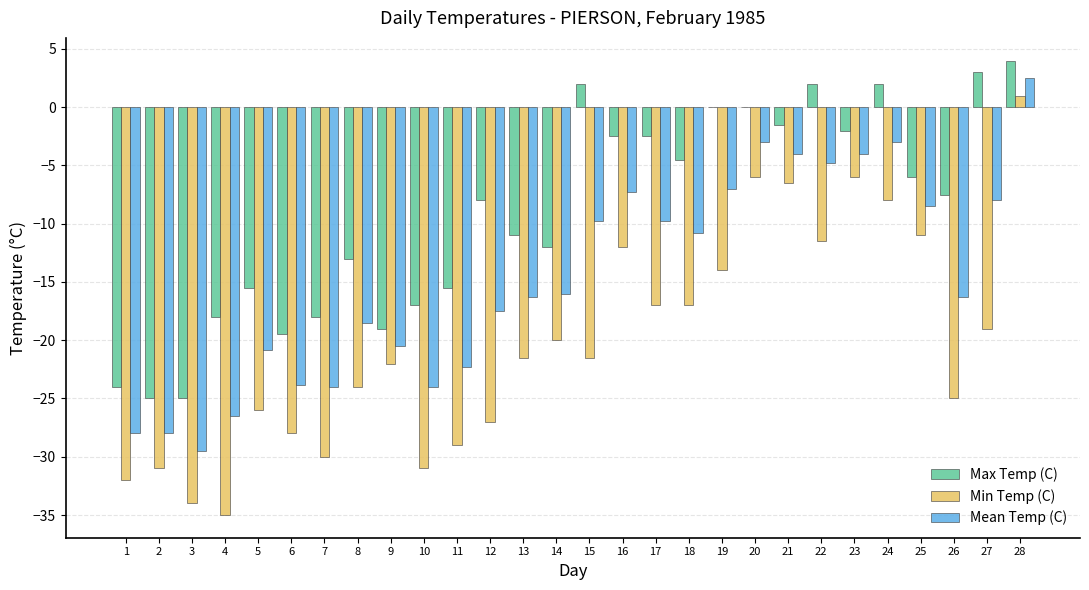

Are the bars horizontal?

No